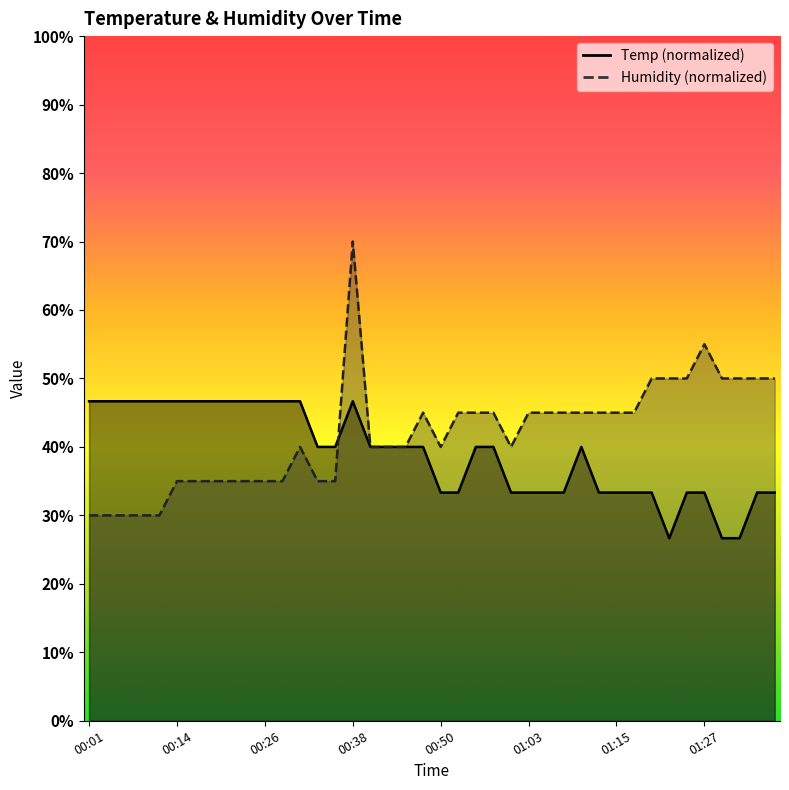

What position from the right is 01:05?

14